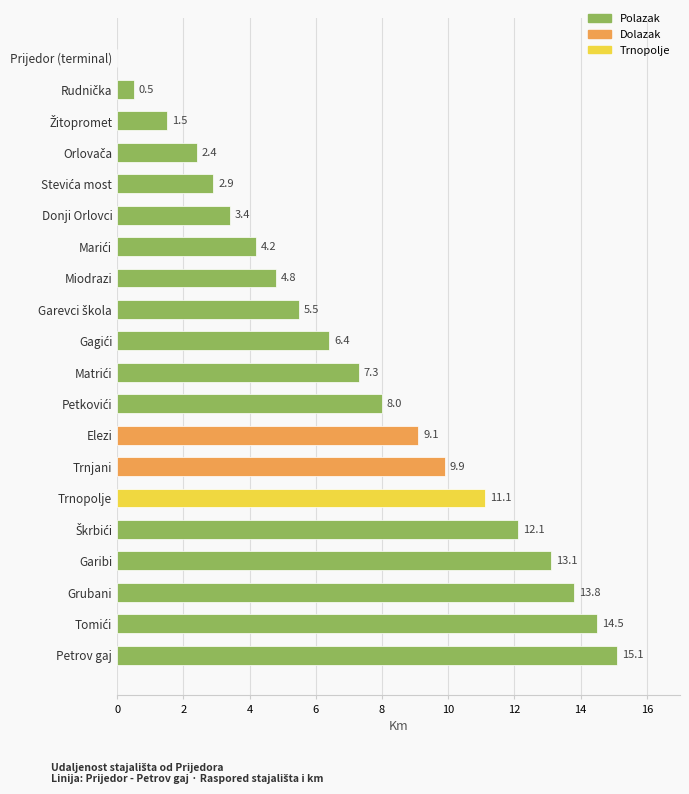

How many positive values are there?

19